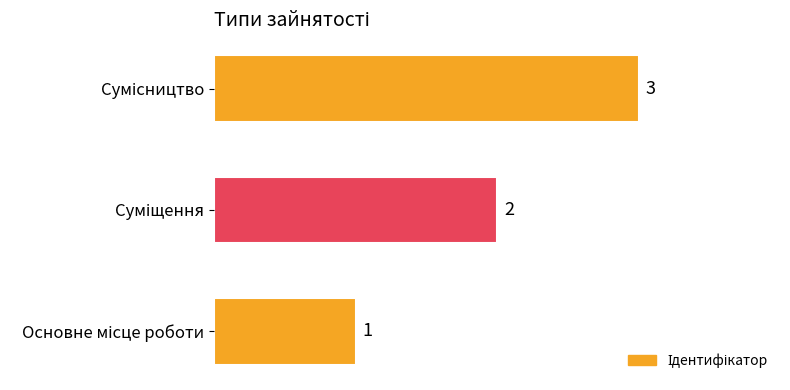

What is the sum of all values?

6